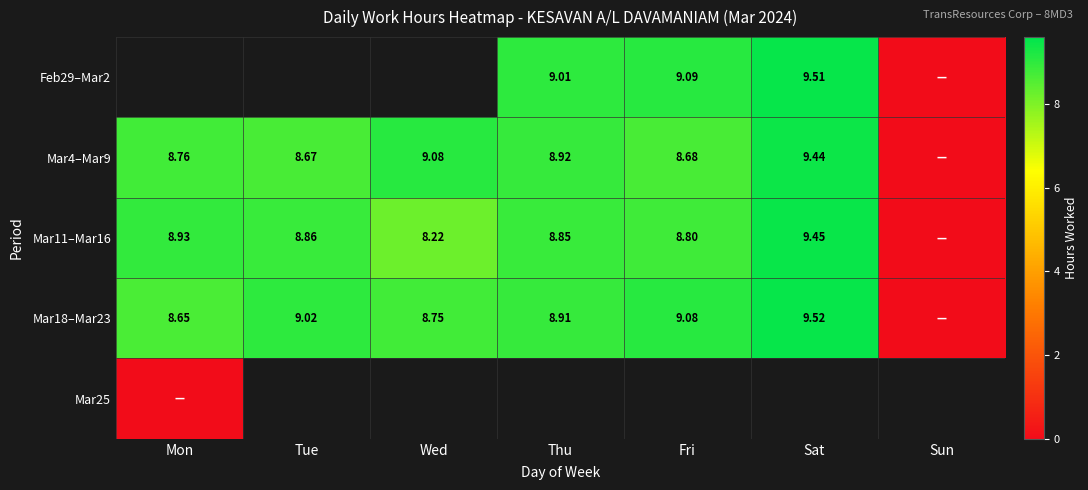

Is it true that Mar25 equals 0.0 at Mon?

True